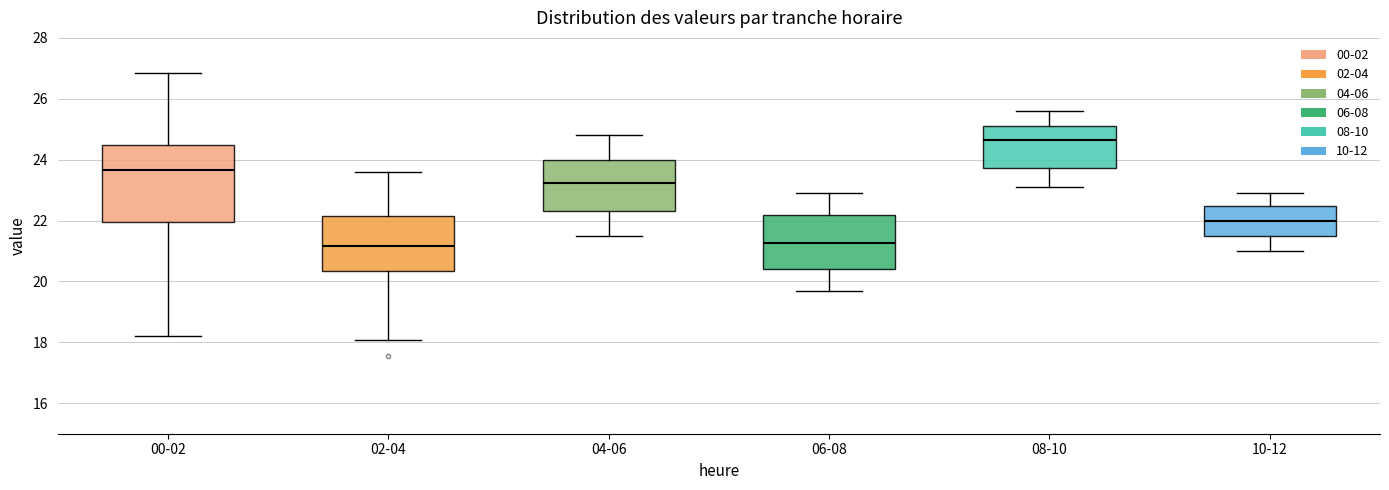

Where does the upper whisker of the box for 00-02 end on the y-axis? The values are not printed on the chart, so give them approximately, as read against the axis.

26.8